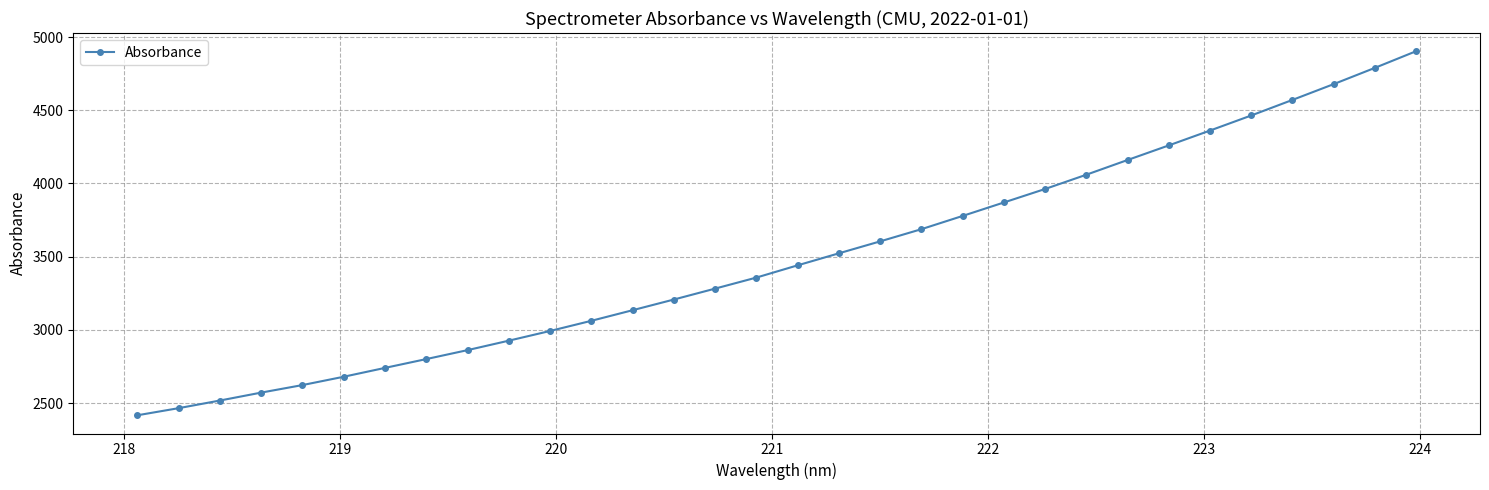

What is the difference between the second highest and second lowest values?

2323.1